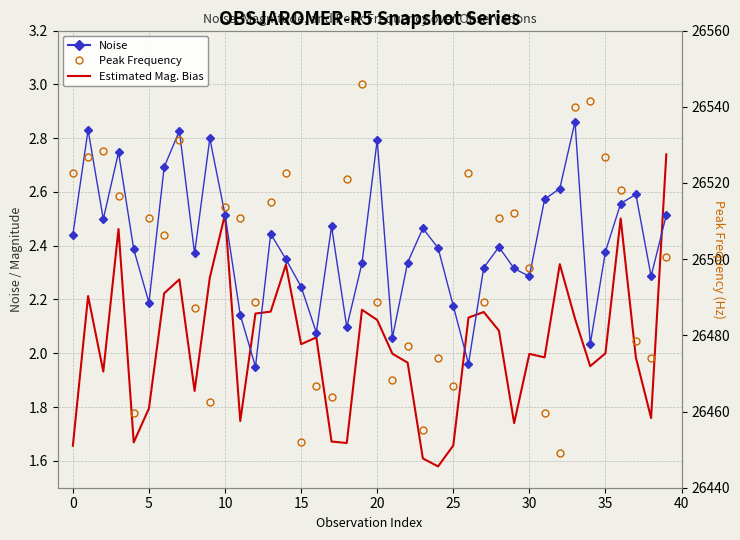

What is the spread (max minus min) of values at 34?

26539.5